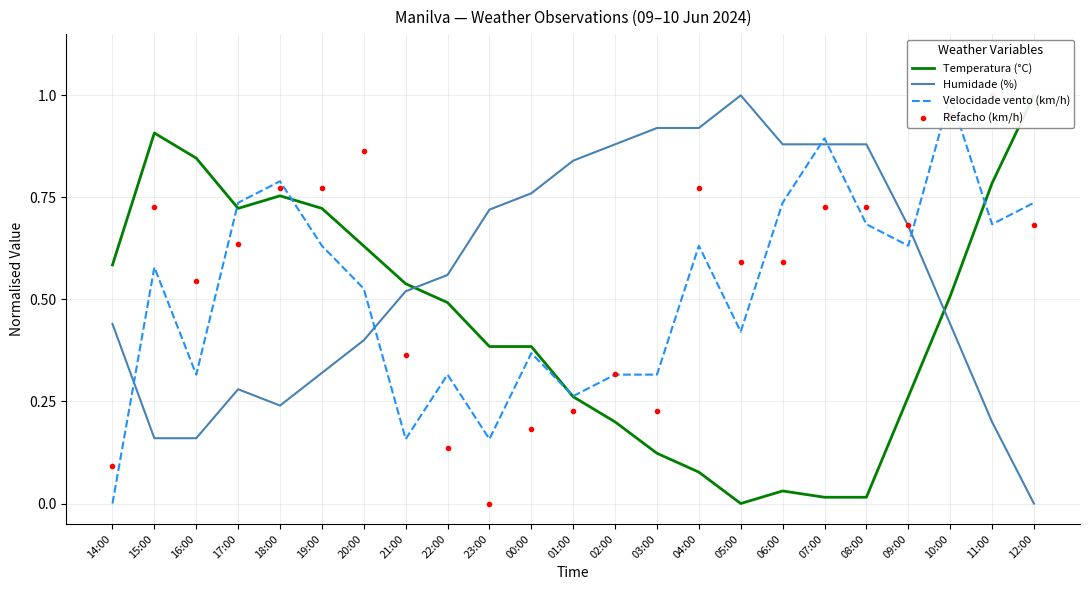

At which category is the sum across all series the highest?

10:00